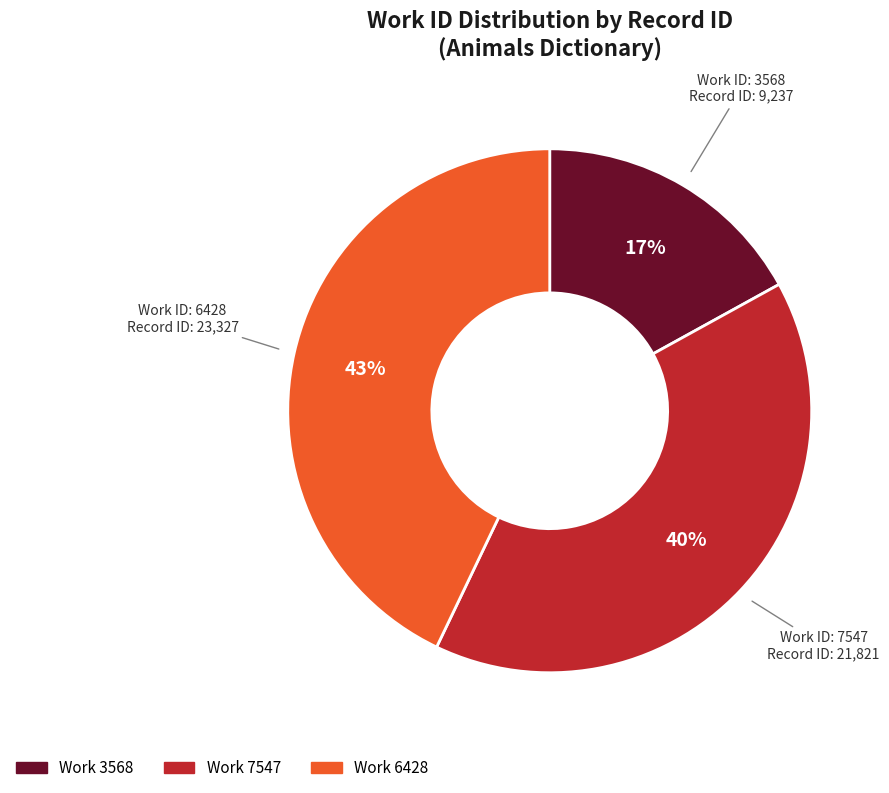

To the nearest percent, what is the average slice percentage?

33%